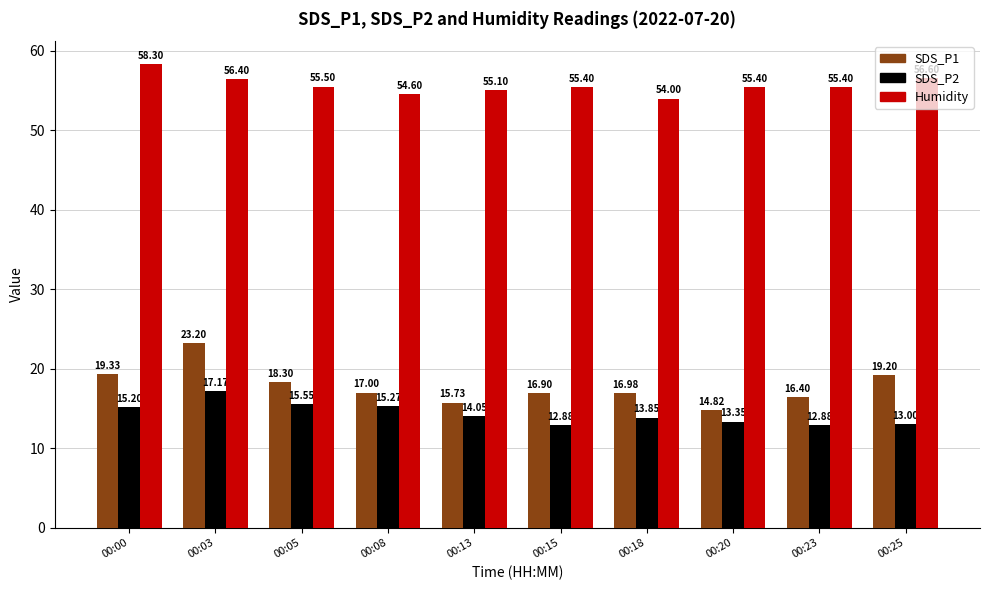

Which series has the largest total across all categories?

Humidity